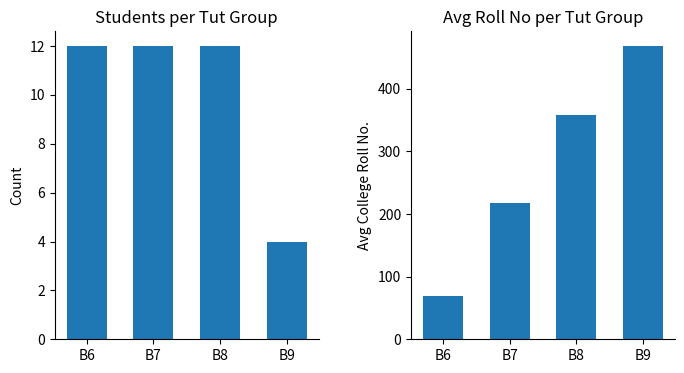

At which label does Avg Roll No reach its minimum?

B6